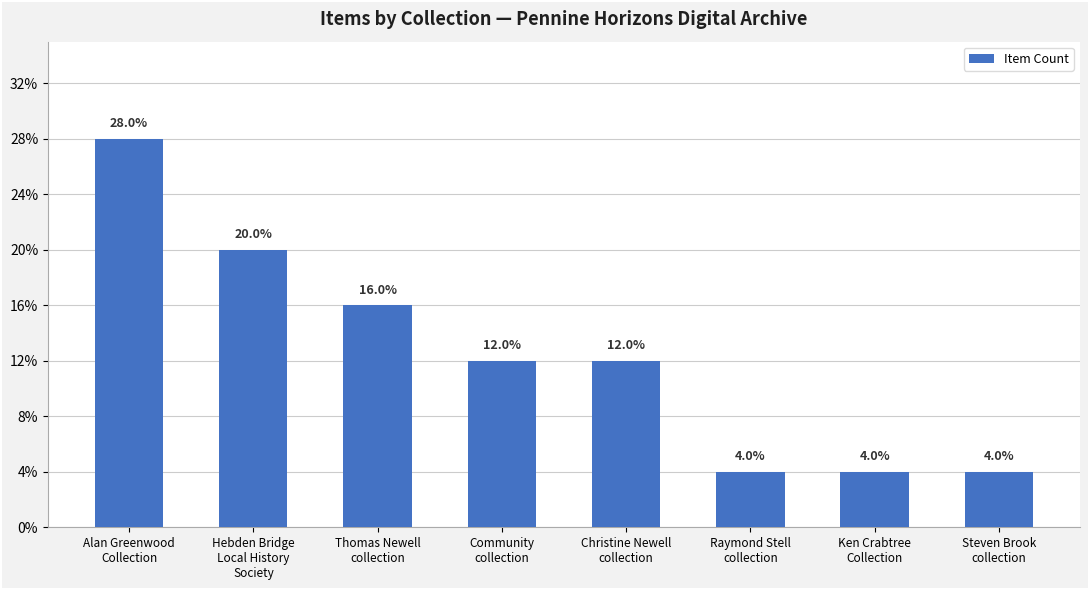

Does the chart contain any negative values?

No